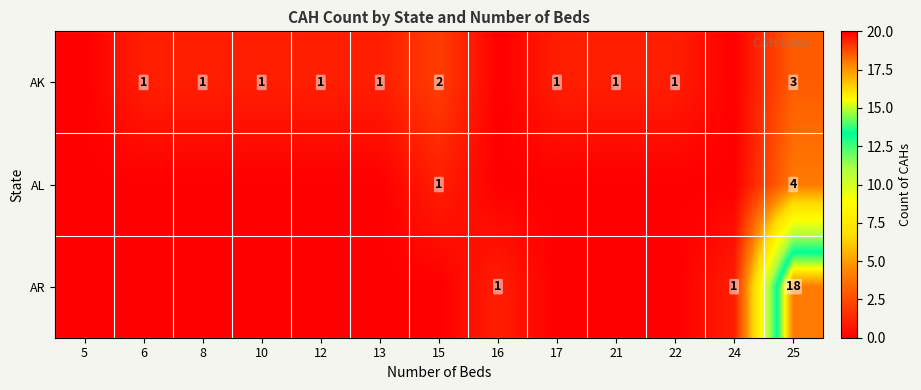

Is it true that AK equals 1 at 8?

True